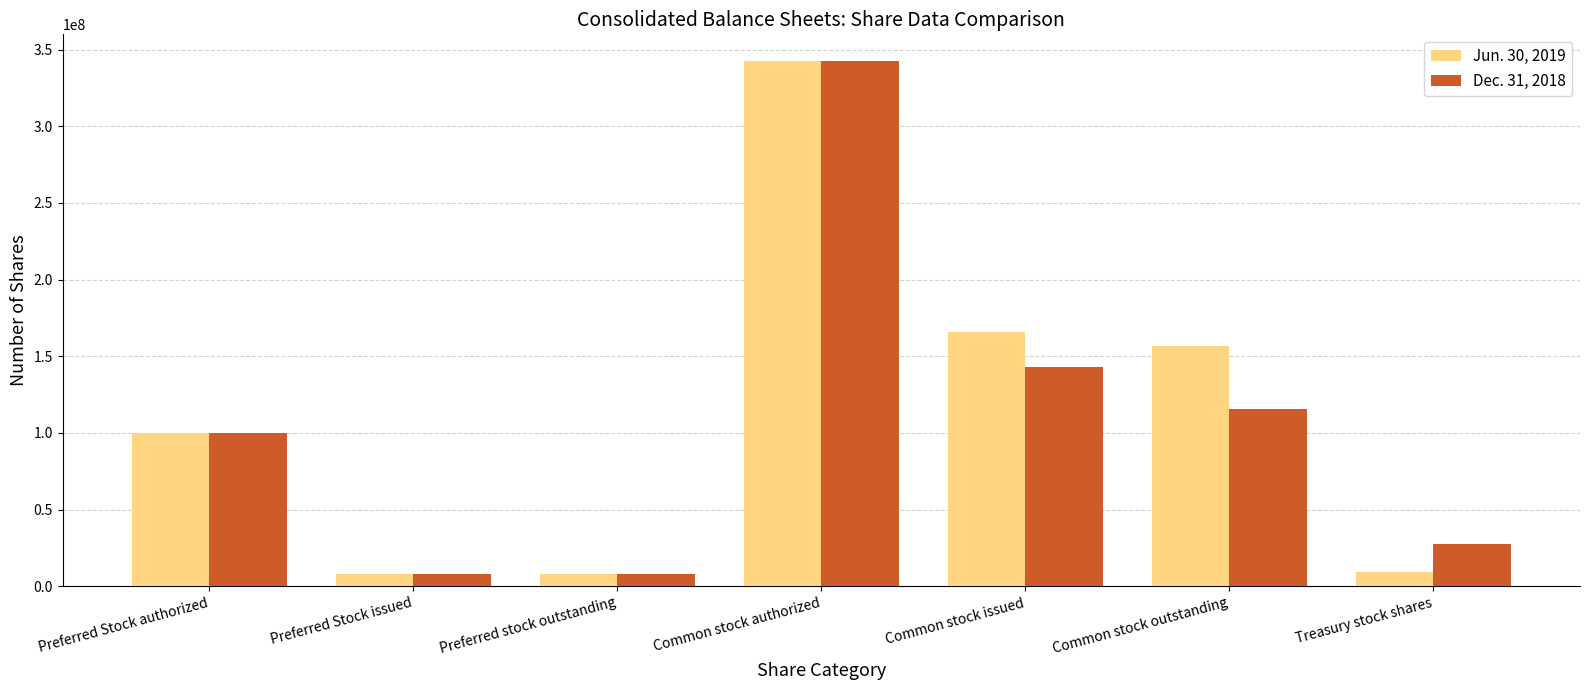

List the series in order of their overall mean, lowest first.

Dec. 31, 2018, Jun. 30, 2019